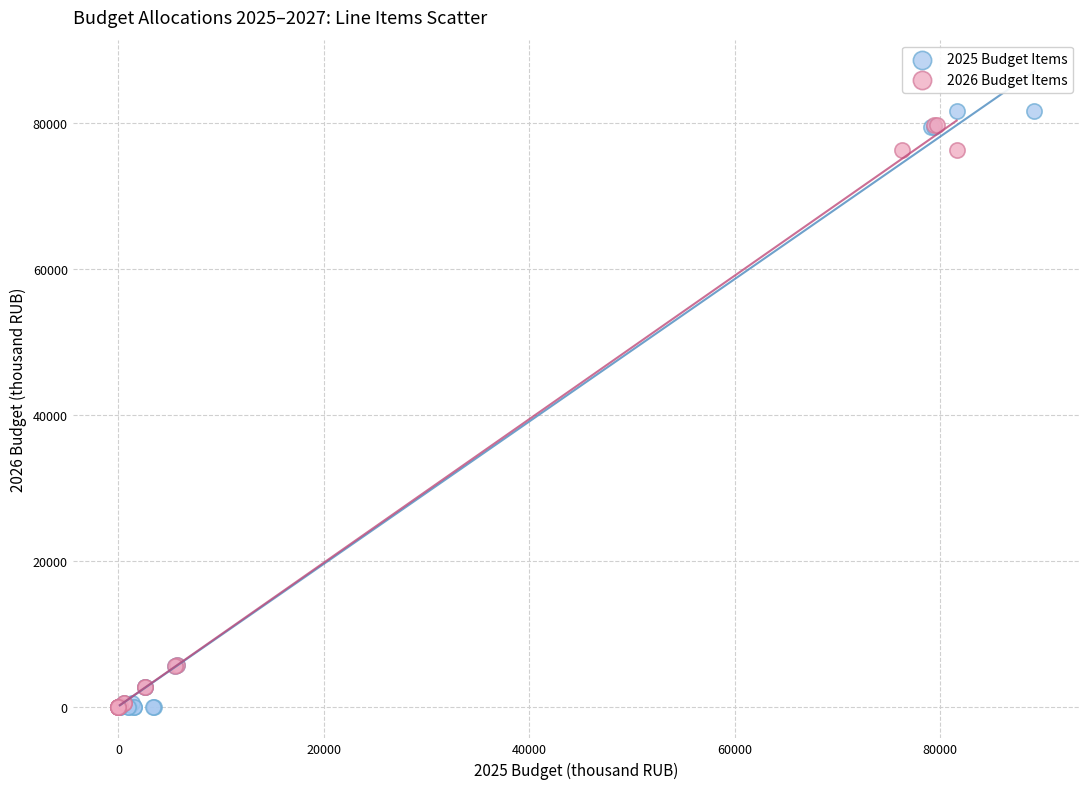

What are all the series names shown in the legend?

2025 Budget Items, 2026 Budget Items